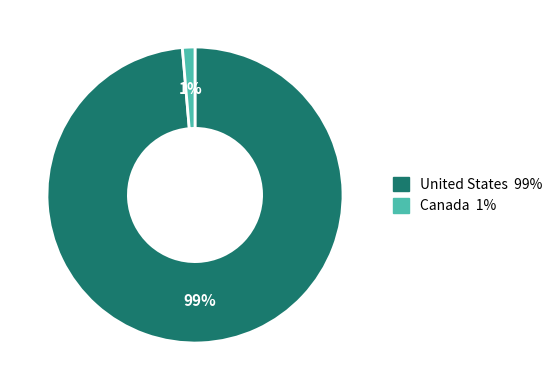

How many segments does this pie chart have?

2